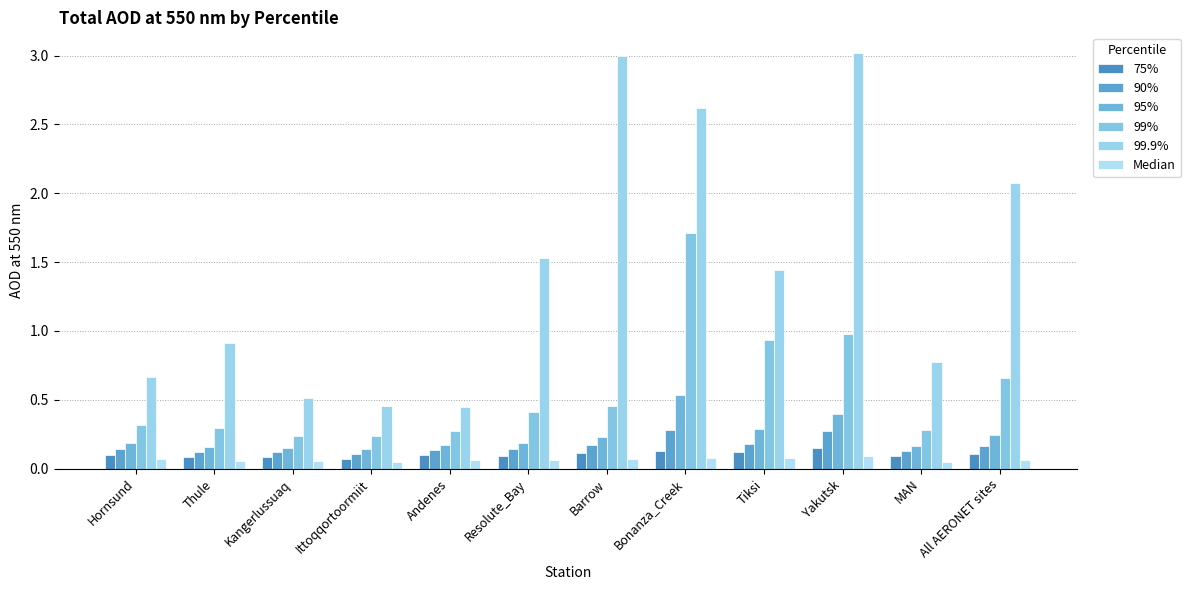

What are all the series names shown in the legend?

75%, 90%, 95%, 99%, 99.9%, Median